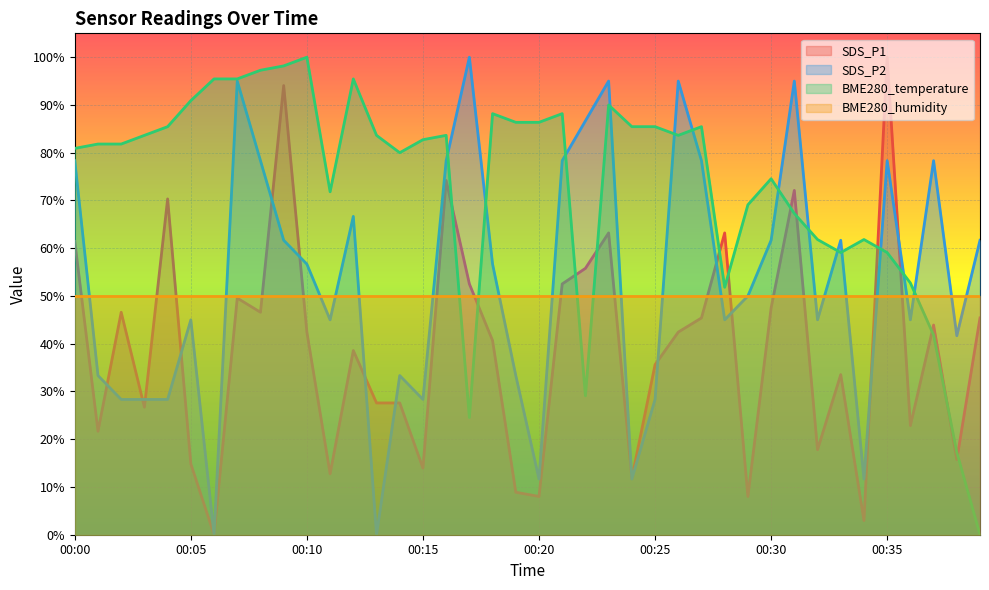

Is the value of SDS_P1 at 00:39 greater than the value of SDS_P2 at 00:21?

No